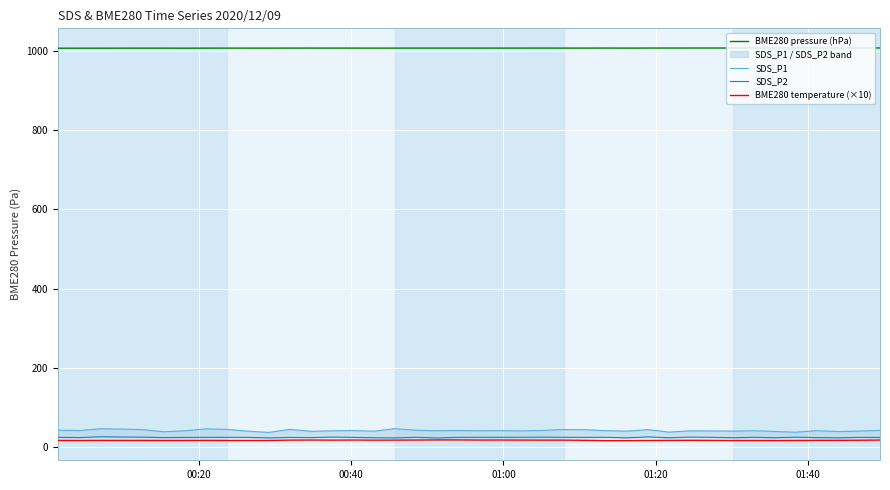

Reading left to right, transcribe all the data shown in this chart.

BME280 pressure (hPa): 1006.6	1006.7	1006.7	1006.7	1006.8	1006.8	1006.7	1006.8	1006.9	1006.8	1006.8	1006.9	1007.0	1006.9	1006.9	1006.9	1006.9	1006.9	1006.9	1006.9	1006.9	1006.9	1006.9	1007.0	1006.9	1006.9	1007.0	1006.9	1007.0	1007.0	1007.1	1007.1	1007.1	1007.1	1007.1	1007.2	1007.2	1007.2	1007.2	1007.2
SDS_P1: 43.1	42.5	46.8	46.1	44.7	39.3	41.7	46.6	45.2	40.8	37.6	45.3	40.4	41.6	42.5	40.7	47.1	43.2	41.9	42.5	41.7	42.1	41.5	42.7	44.9	44.4	42.1	40.9	44.6	38.4	41.6	41.4	40.9	41.9	40.0	38.2	42.1	39.8	41.0	42.9
SDS_P2: 25.2	24.7	26.6	26.0	25.6	24.7	25.0	25.2	25.3	25.0	23.9	25.0	24.6	25.8	25.1	24.2	23.9	25.3	23.7	25.2	25.3	25.3	25.4	25.6	25.3	25.2	25.3	24.1	26.3	24.2	25.8	25.2	24.3	25.3	24.3	25.6	24.6	24.1	25.0	25.0
BME280 temperature (×10): 17.4	17.2	17.5	17.4	17.4	17.3	17.3	17.5	17.3	17.3	17.4	18.2	18.4	18.2	18.4	18.1	18.2	18.4	18.7	18.7	18.4	18.5	18.3	18.2	18.2	17.7	16.9	17.0	17.3	17.5	17.8	17.5	17.2	17.2	17.1	17.3	17.6	17.7	17.9	18.4